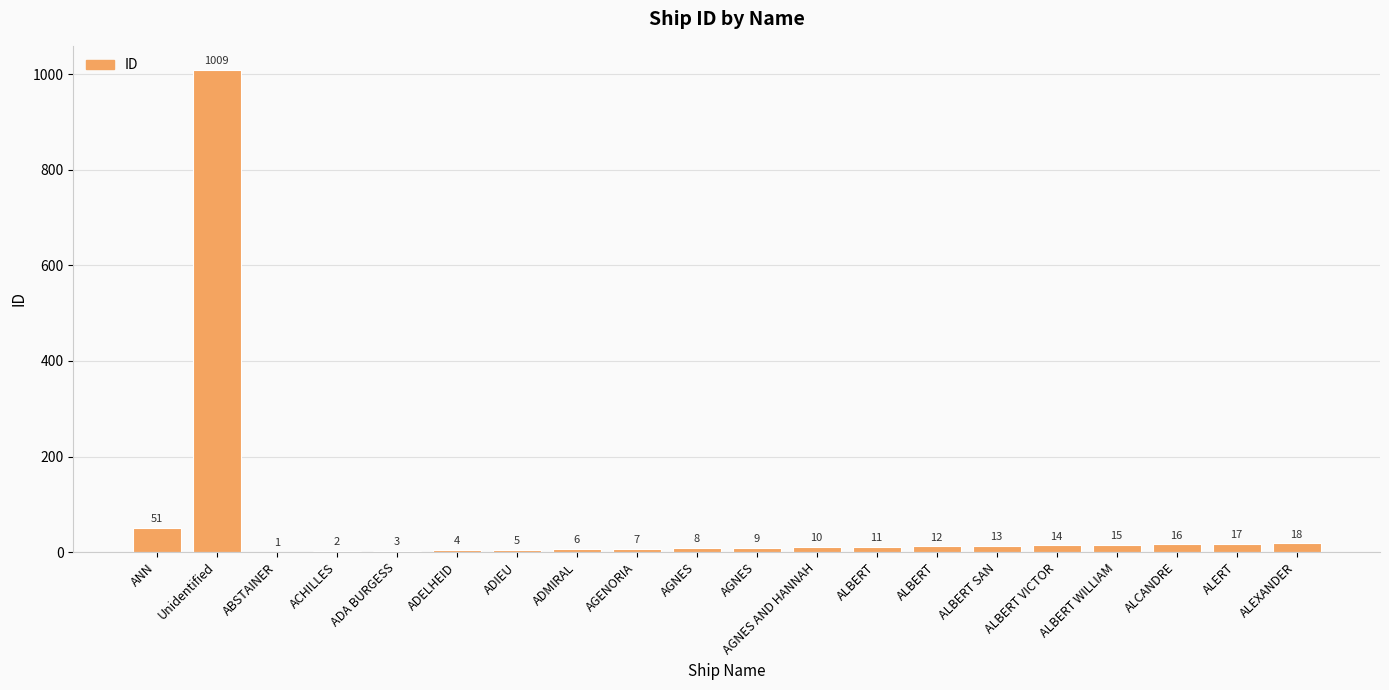

What is the change in value from Unidentified to ABSTAINER?

-1008